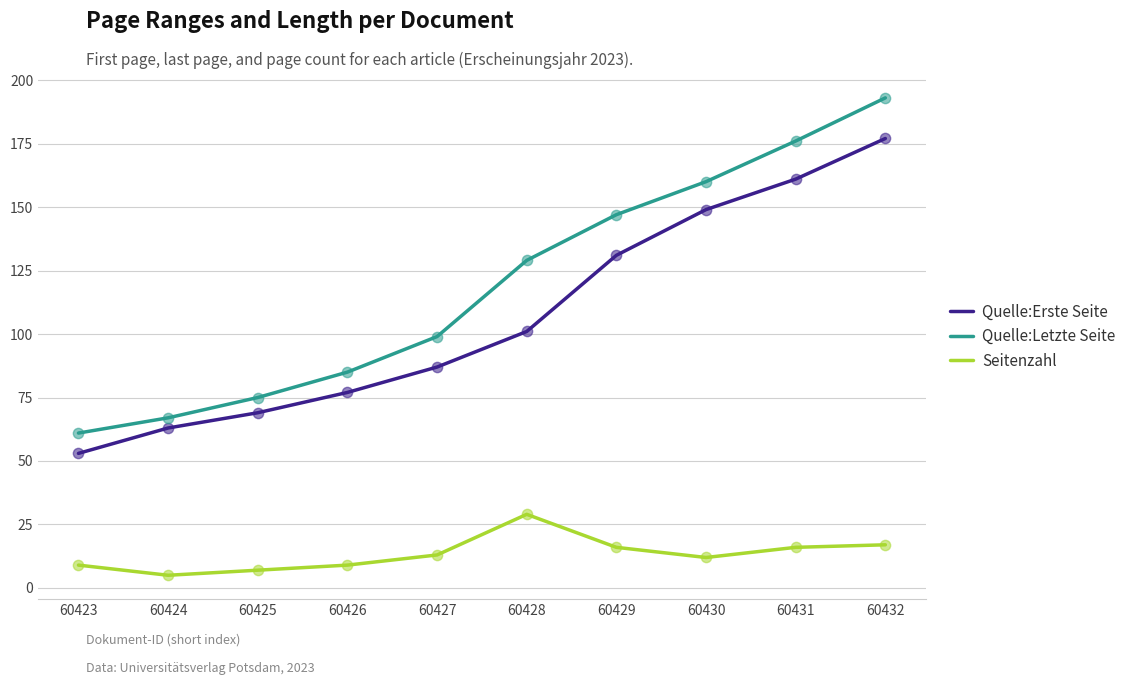

Between 60427 and 60428, which series saw the biggest shift?

Quelle:Letzte Seite